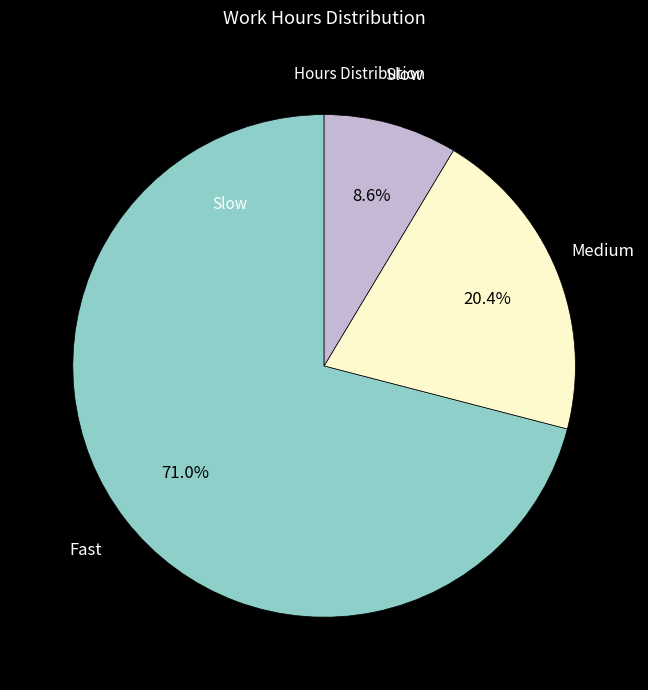

How many slices are in this pie chart?

3